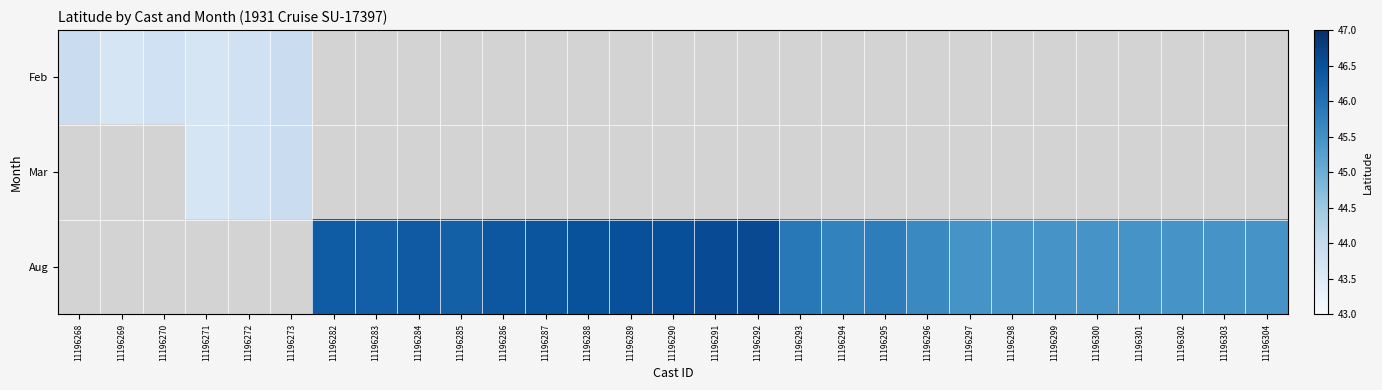

Which category has the highest value in the Feb series?

11196268